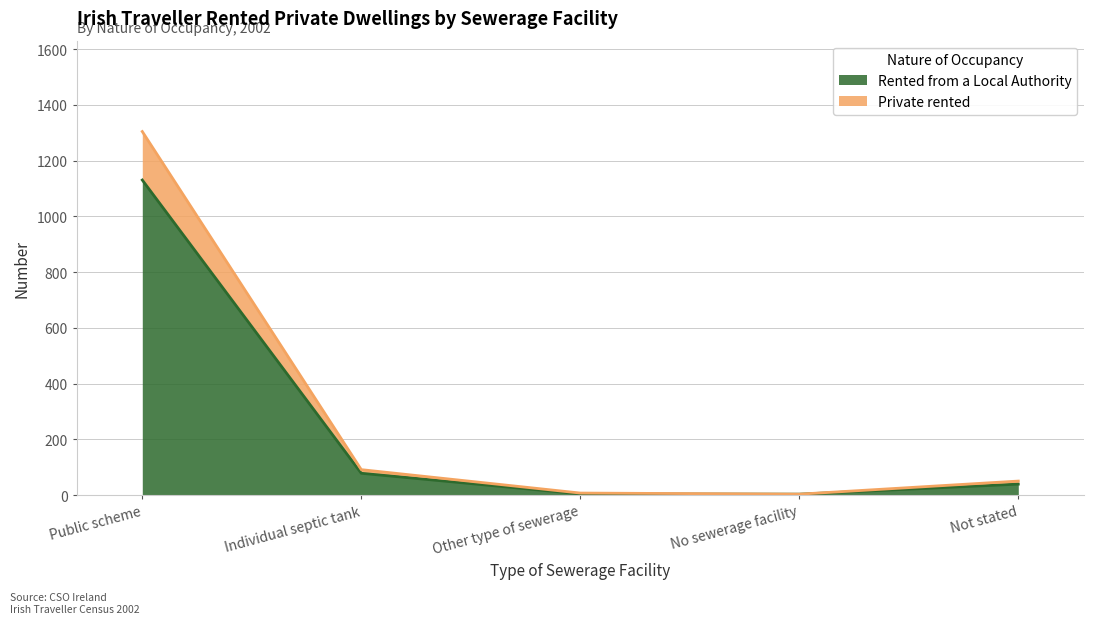

Between No sewerage facility and Not stated, which series saw the biggest shift?

Private rented